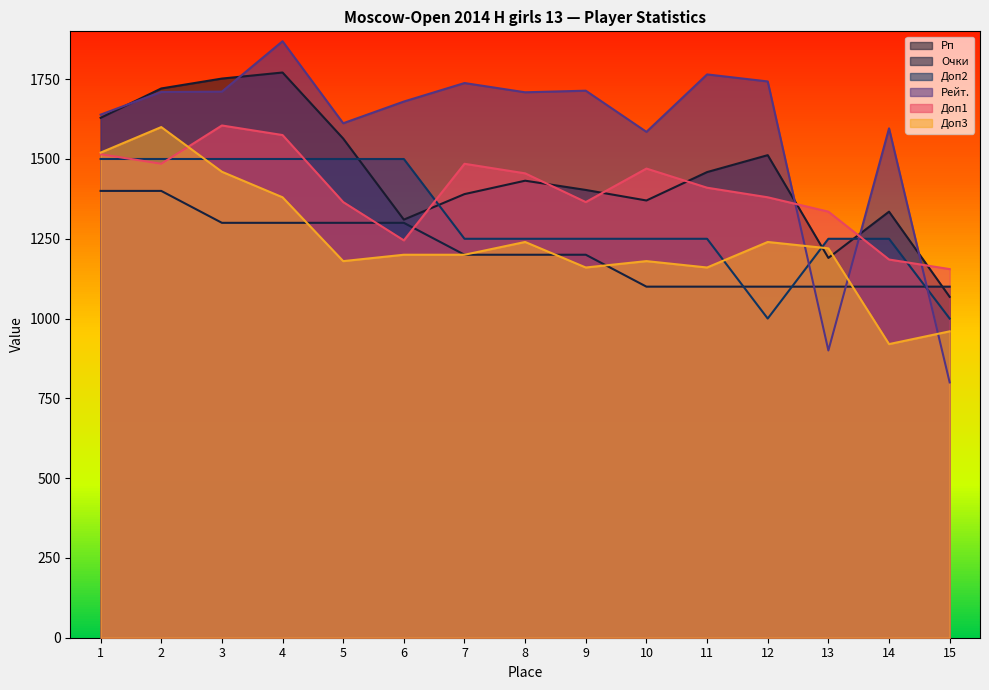

In Рп, how many points are lower than both neighbors (excluding endpoints)?

3